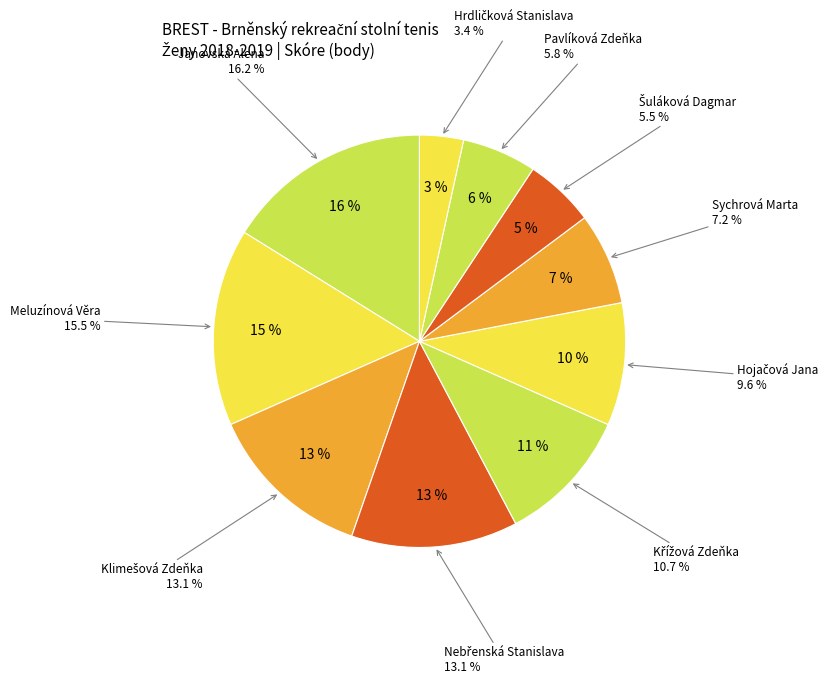

Is it true that Meluzínová Věra is 15% of the pie?

True